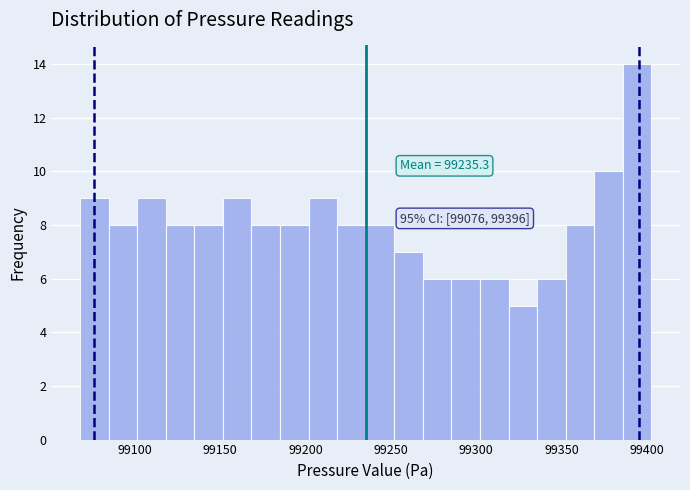

Around what value on the x-axis is the tallest bar? Give the approximate position of its centre, as read against the axis.

99395